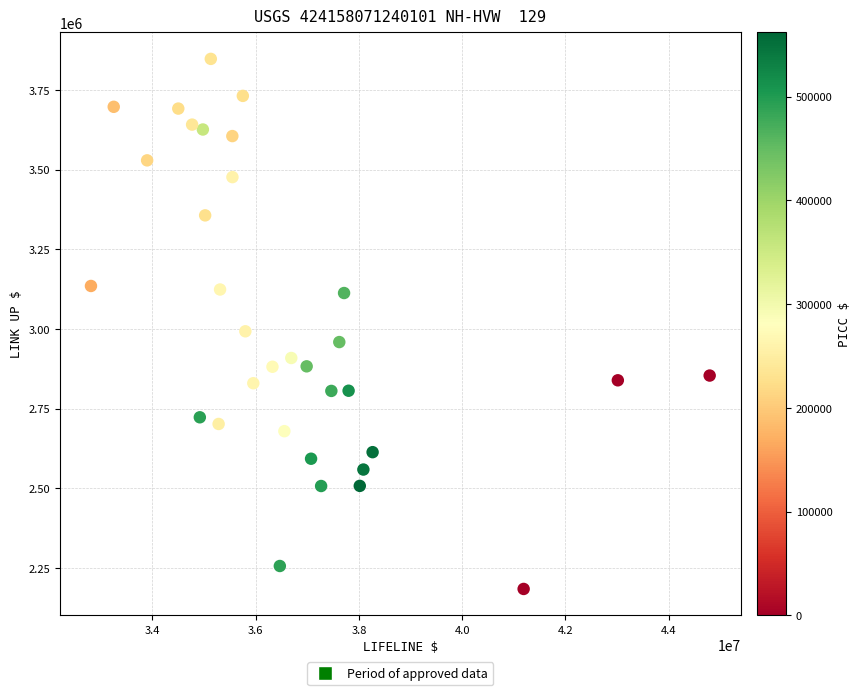

What Y value in the scatter plot is closest to 3016068?

2992949